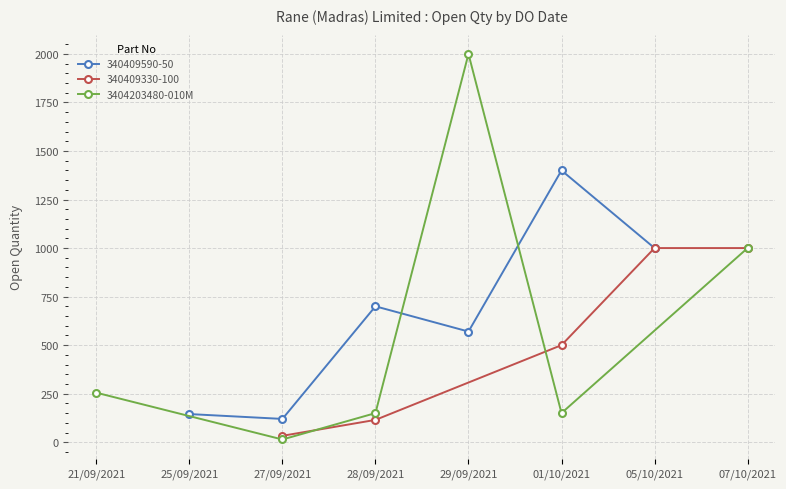

At which category does 3404203480-010M reach its first local peak?

29/09/2021